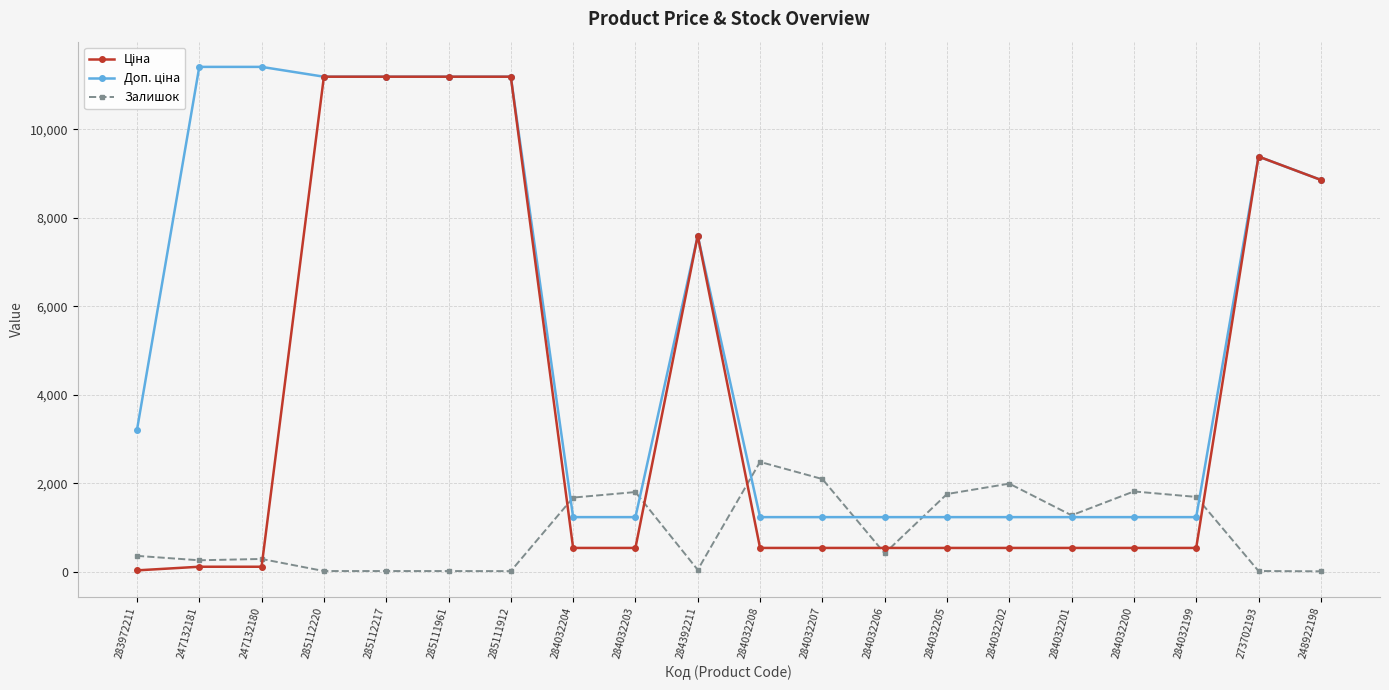

At which label does Залишок reach its peak?

284032208